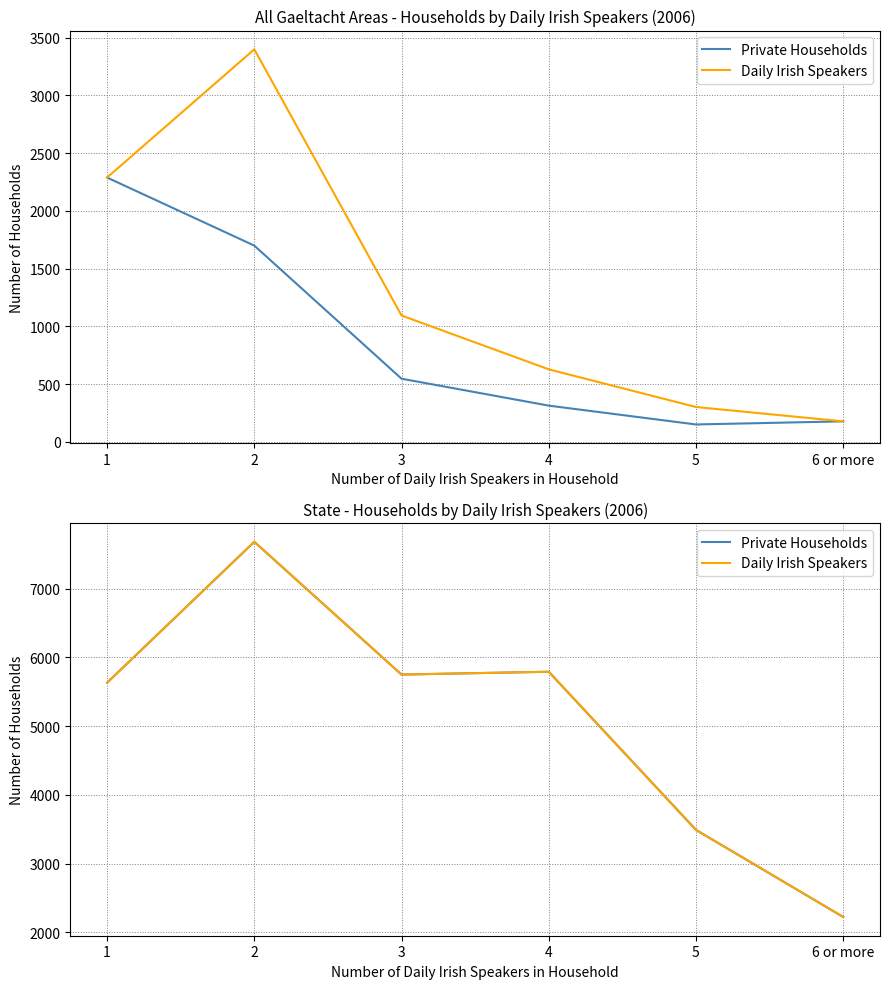

Which series has the largest total across all categories?

Private Households